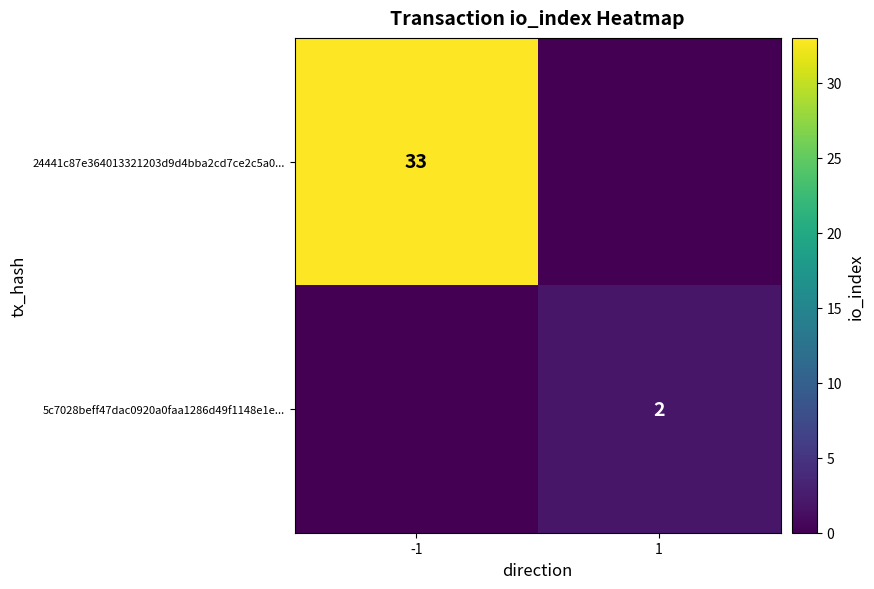

Is it true that 5c7028beff47dac0920a0faa1286d49f1148e1e... equals 3 at 1?

False